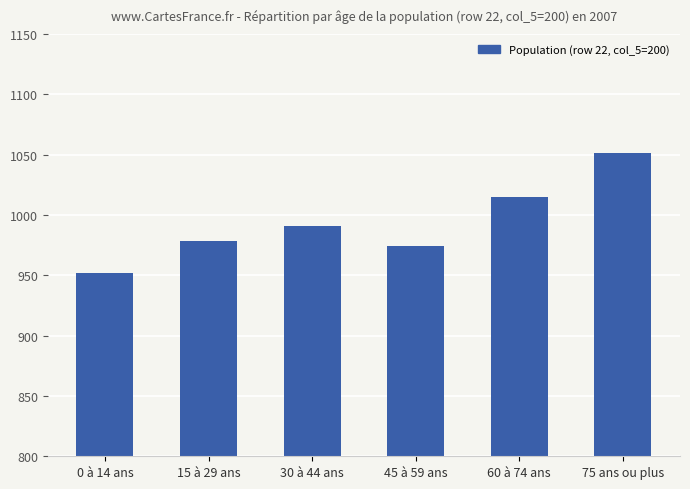

Reading right to left, list all the values displayed in this chart.

75 ans ou plus=1051	60 à 74 ans=1015	45 à 59 ans=974	30 à 44 ans=991	15 à 29 ans=978	0 à 14 ans=952